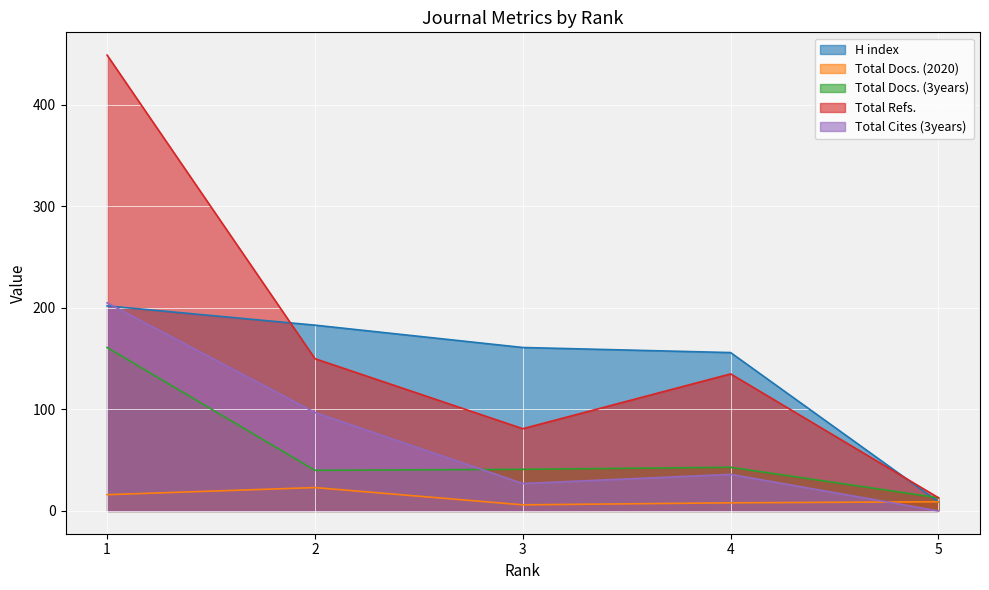

How many lines are shown in the chart?

5